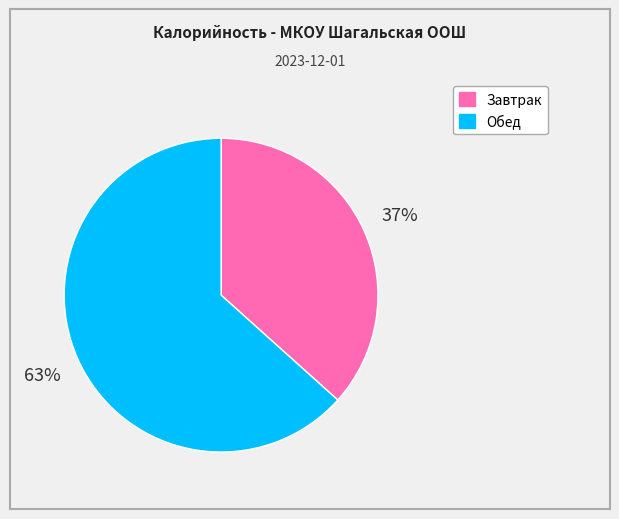

What is the largest slice in the pie chart?

Обед